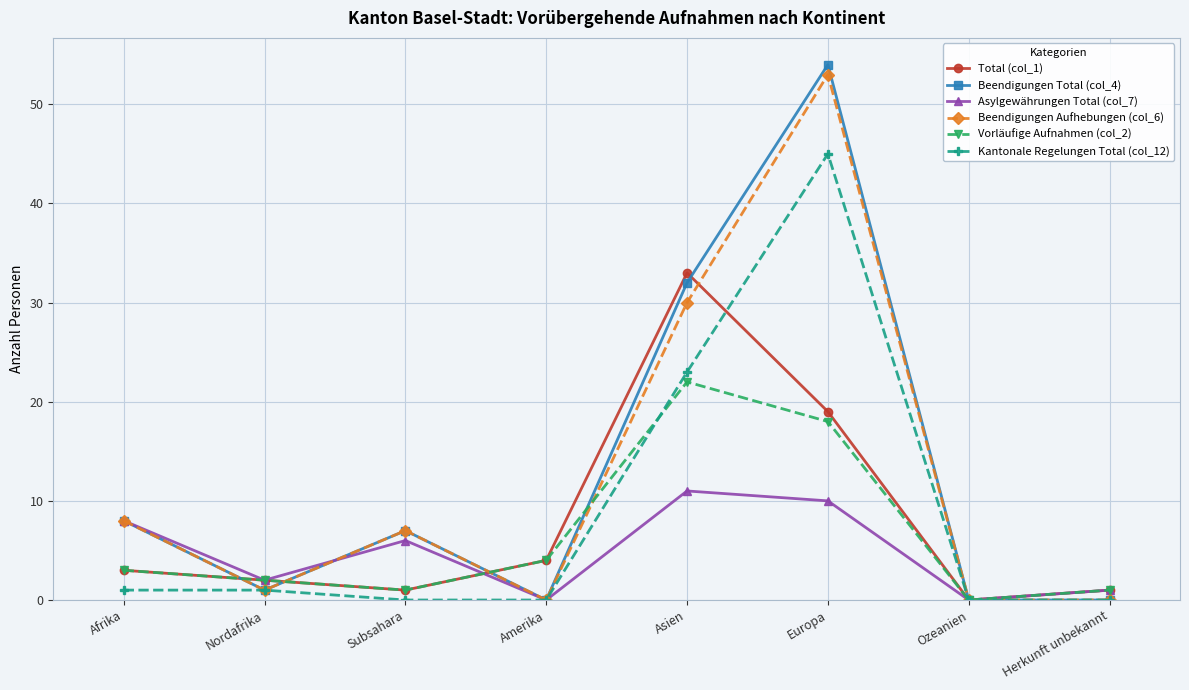

What are all the series names shown in the legend?

Total (col_1), Beendigungen Total (col_4), Asylgewährungen Total (col_7), Beendigungen Aufhebungen (col_6), Vorläufige Aufnahmen (col_2), Kantonale Regelungen Total (col_12)